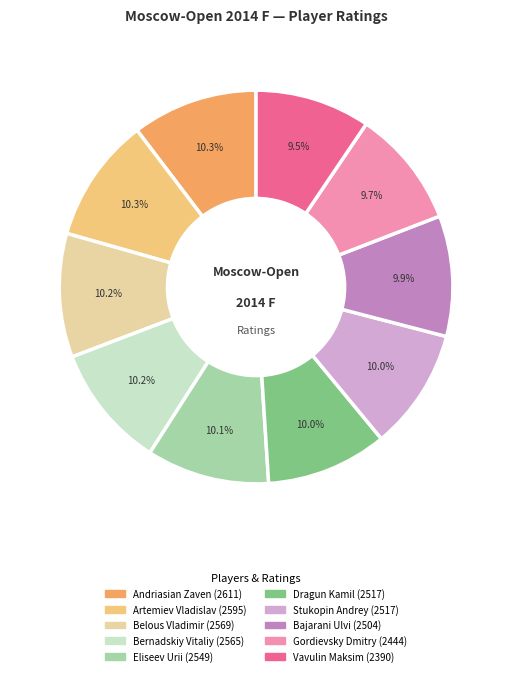

Do Dragun Kamil and Artemiev Vladislav together represent more than half of the pie?

No